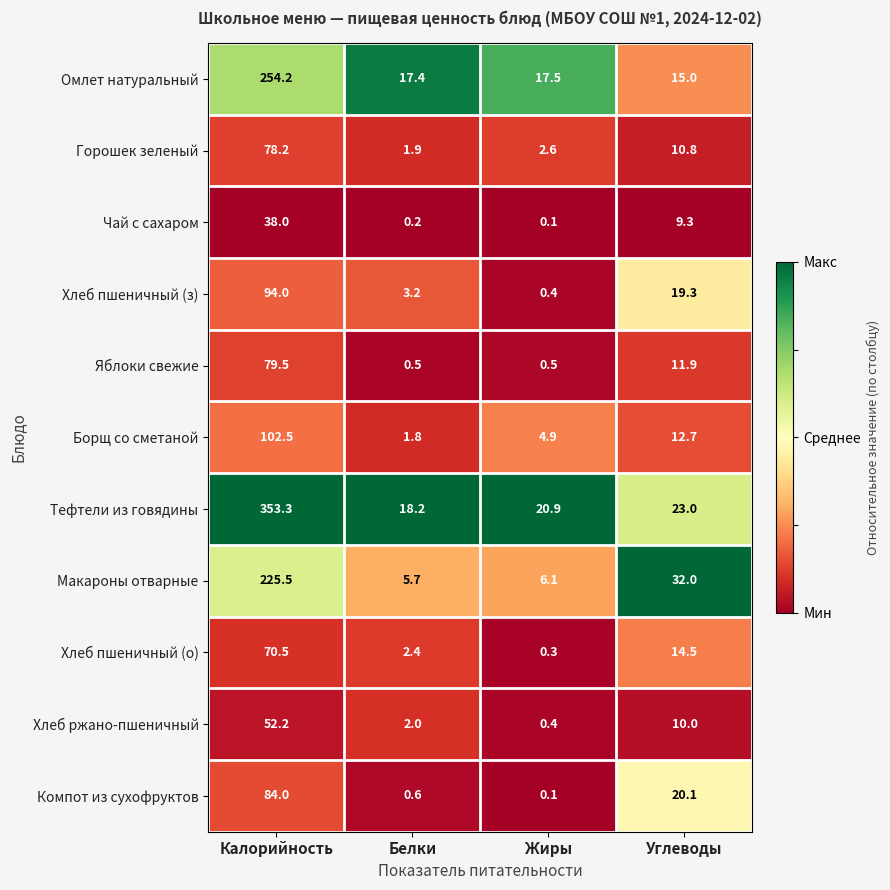

Rank the categories by Тефтели из говядины value from lowest to highest.

Белки, Жиры, Углеводы, Калорийность